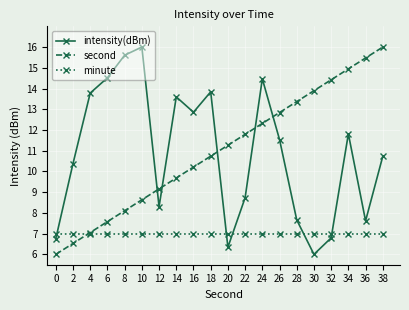

At 10, list the series in order from largest to smallest.

intensity(dBm), second, minute